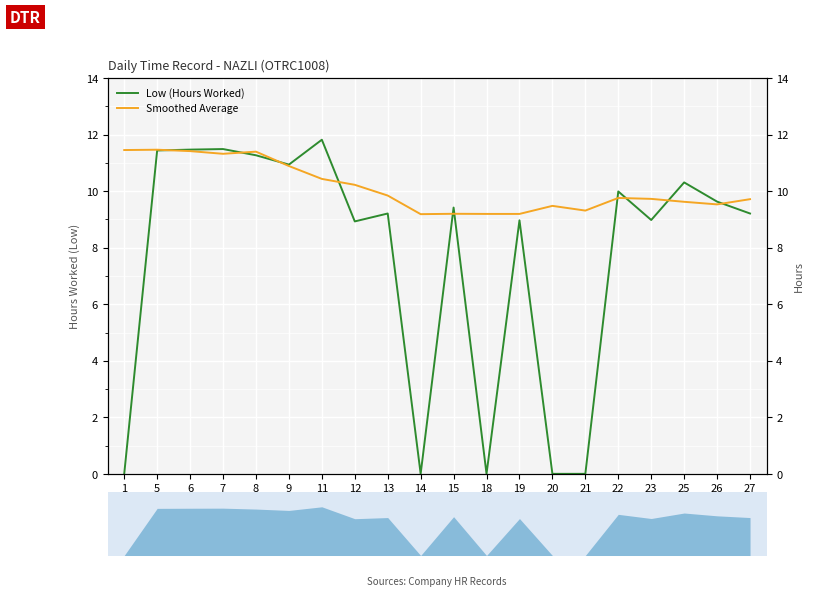

Which label corresponds to the largest value in the chart?

11